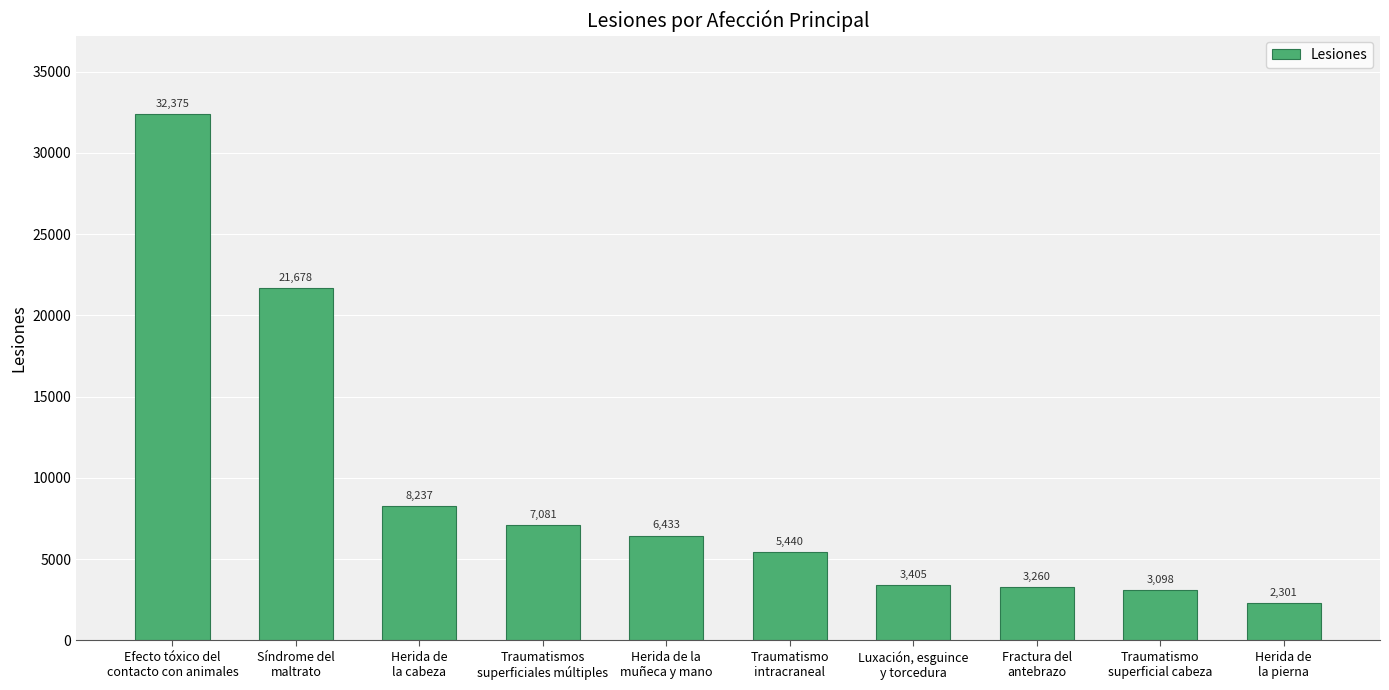

What is the change in value from Traumatismos
superficiales múltiples to Traumatismo
superficial cabeza?

-3983